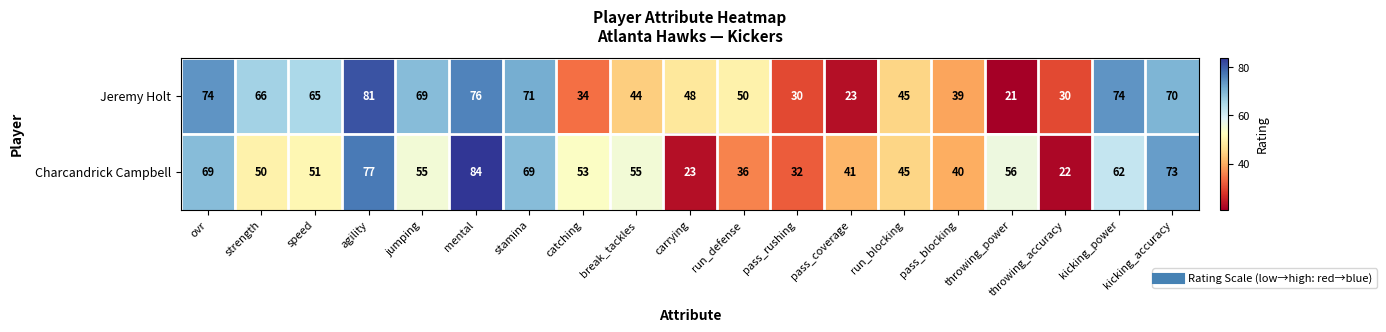

Rank the series at ovr from lowest to highest value.

Charcandrick Campbell, Jeremy Holt